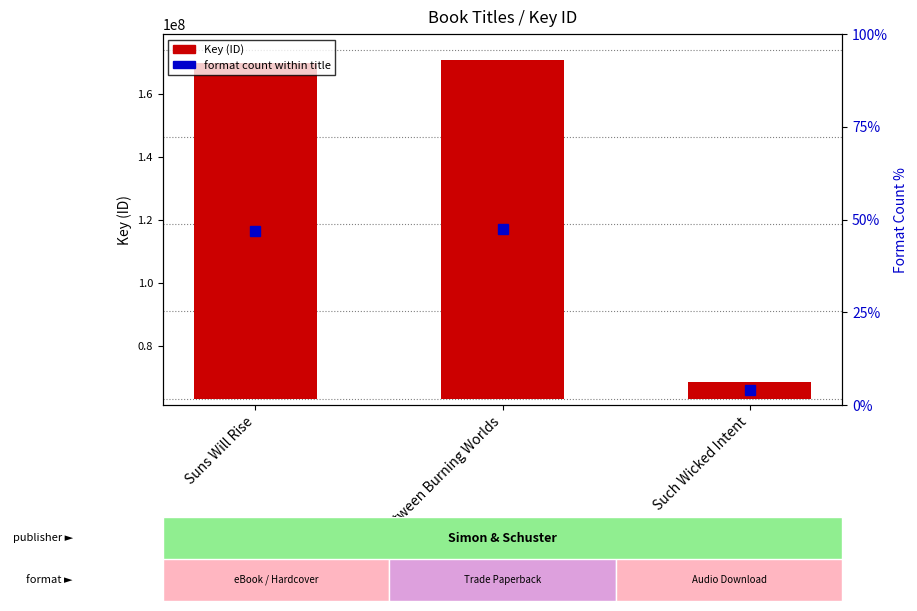

What is the change in value from Suns Will Rise to Between Burning Worlds?

+884685.0